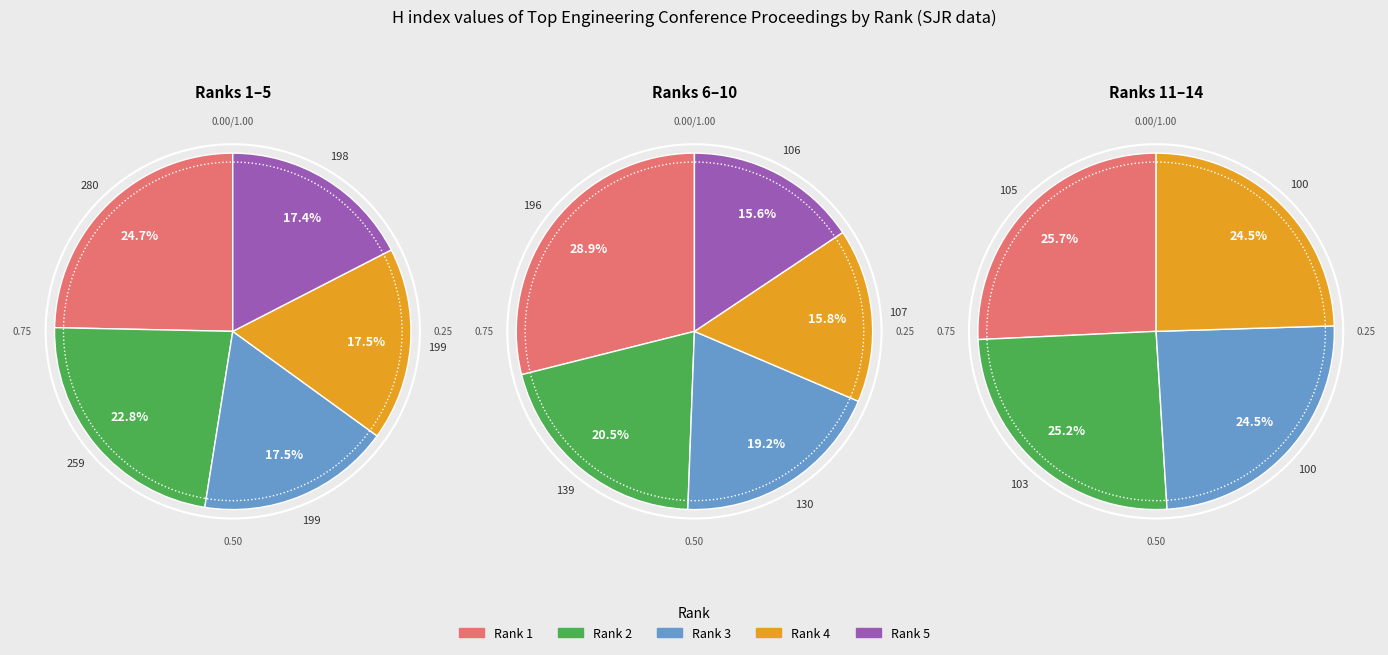

How many slices are in this pie chart?

14